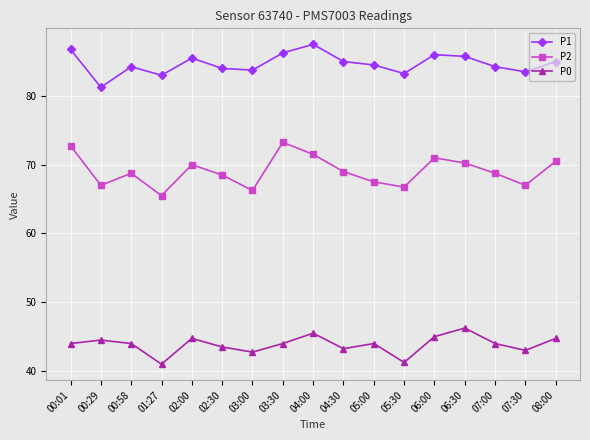

What is the value of the P2 point at the 16th from the left?

67.0